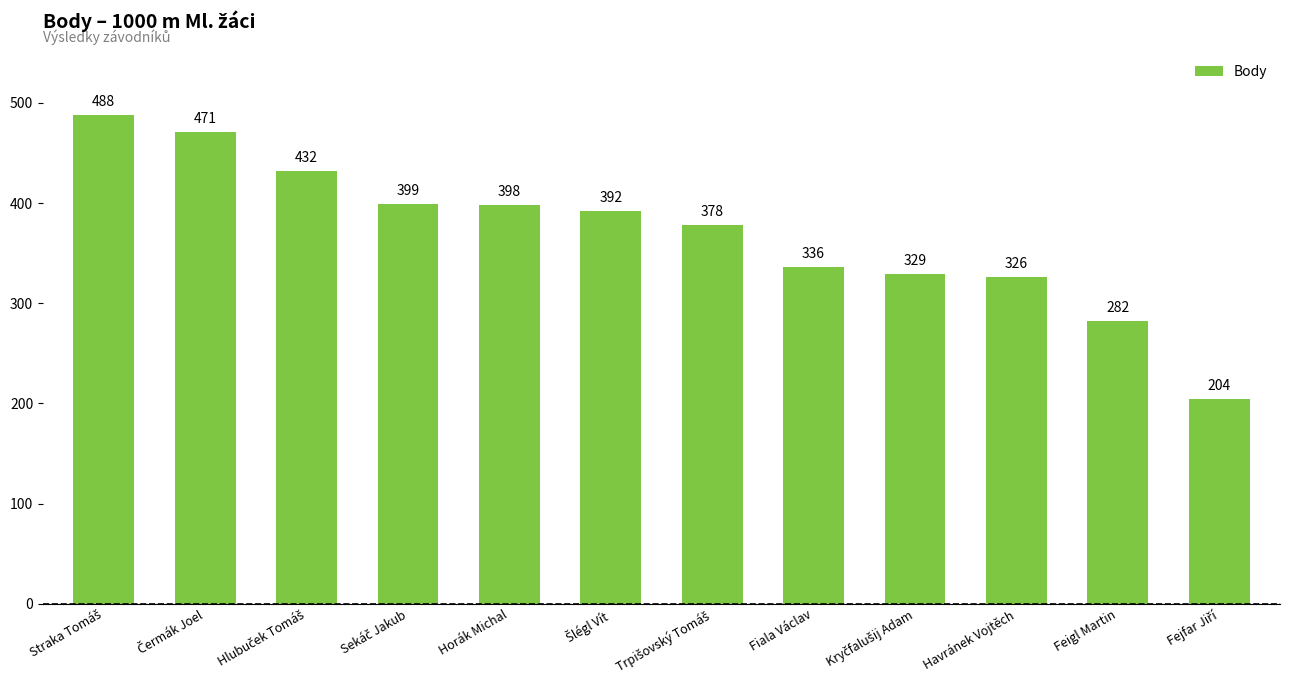

Is it true that the value at Horák Michal is 714?

False